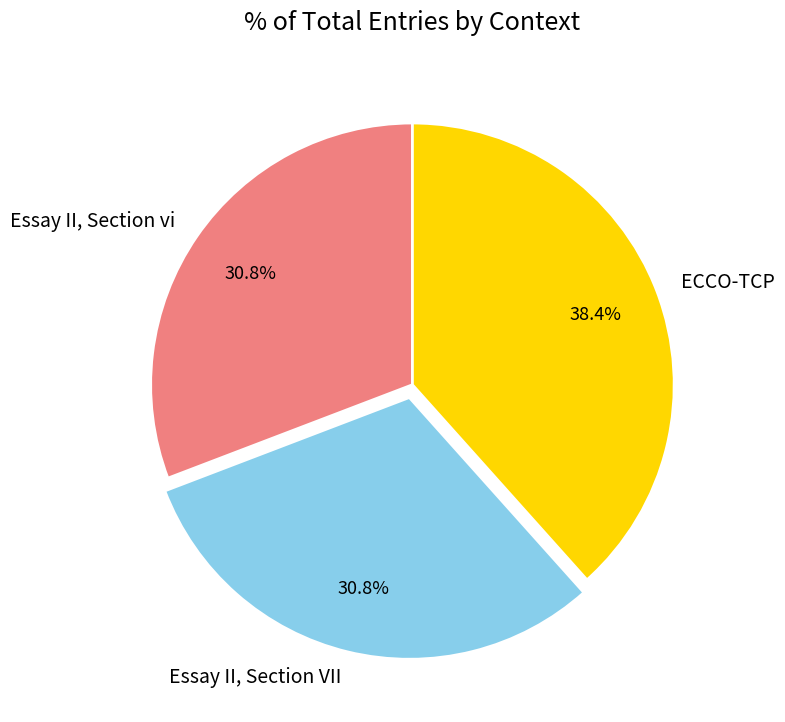

True or false: Essay II, Section VII accounts for 31% of the total.

True